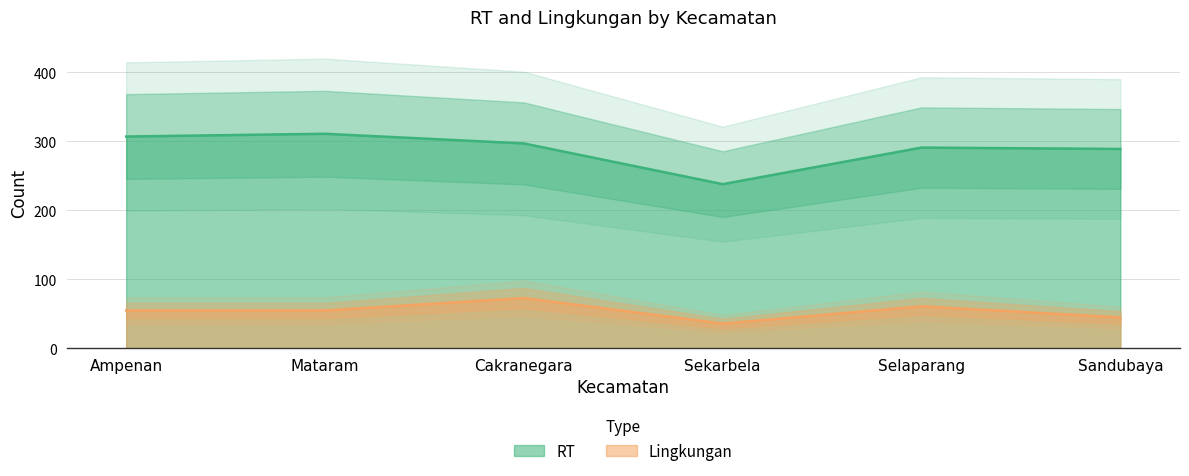

What is the average value of the Lingkungan series?

54